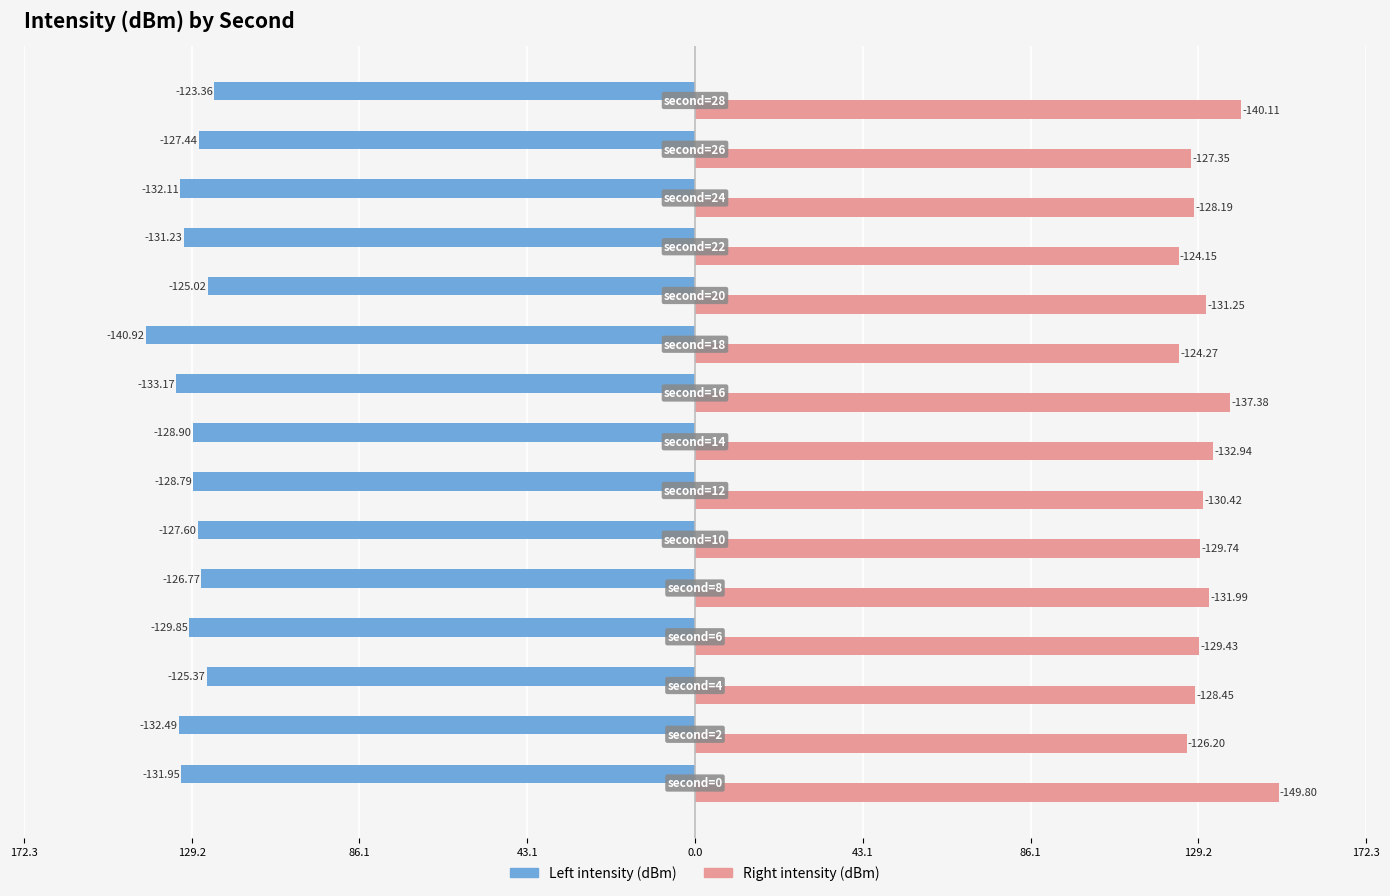

What is the sum of all Right intensity (dBm) values?

1971.7